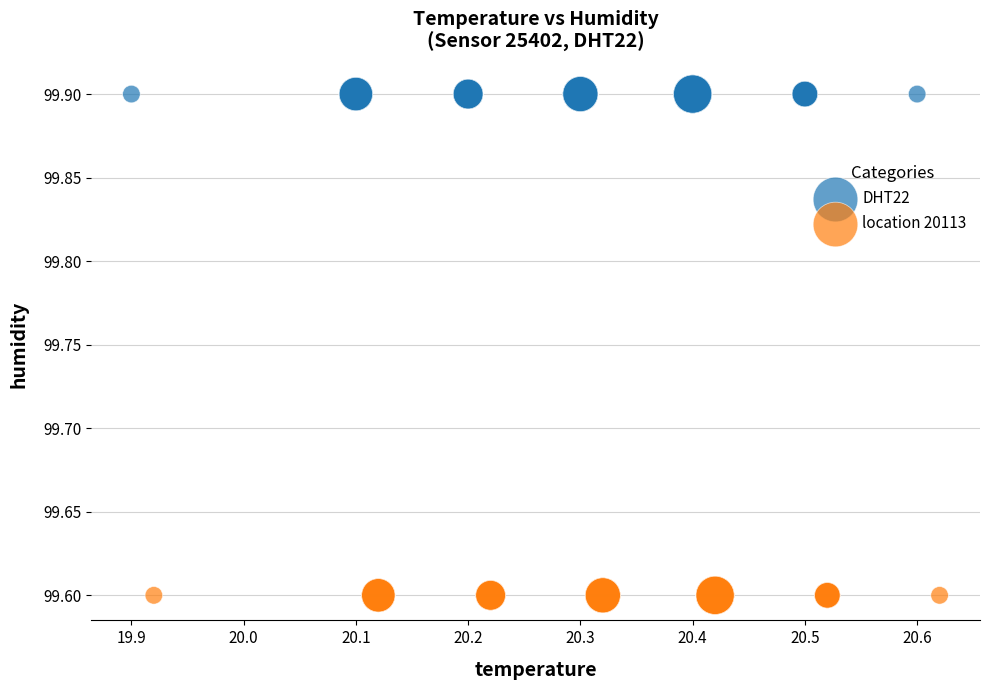

Which series contains the lowest Y value?

location 20113